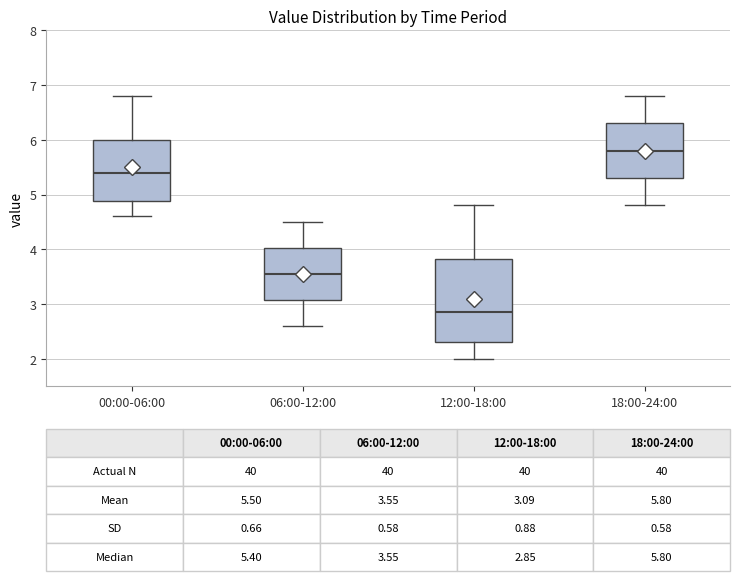

Which box has the lowest median line?

12:00-18:00